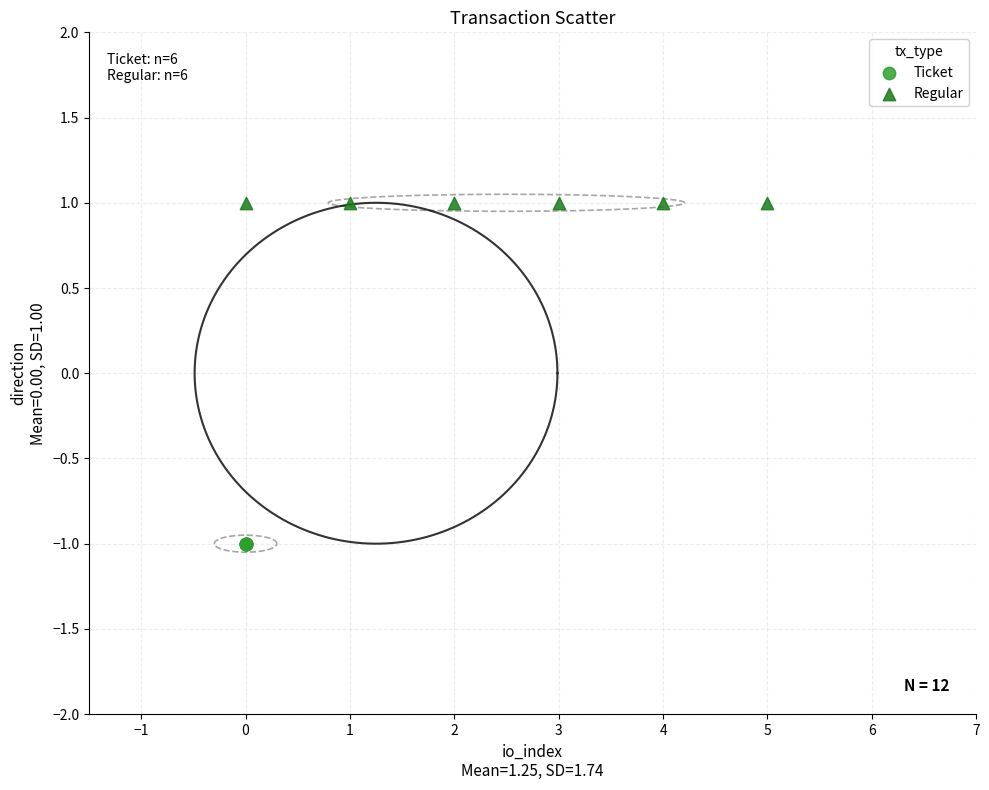

Which series reaches the minimum Y coordinate?

Ticket